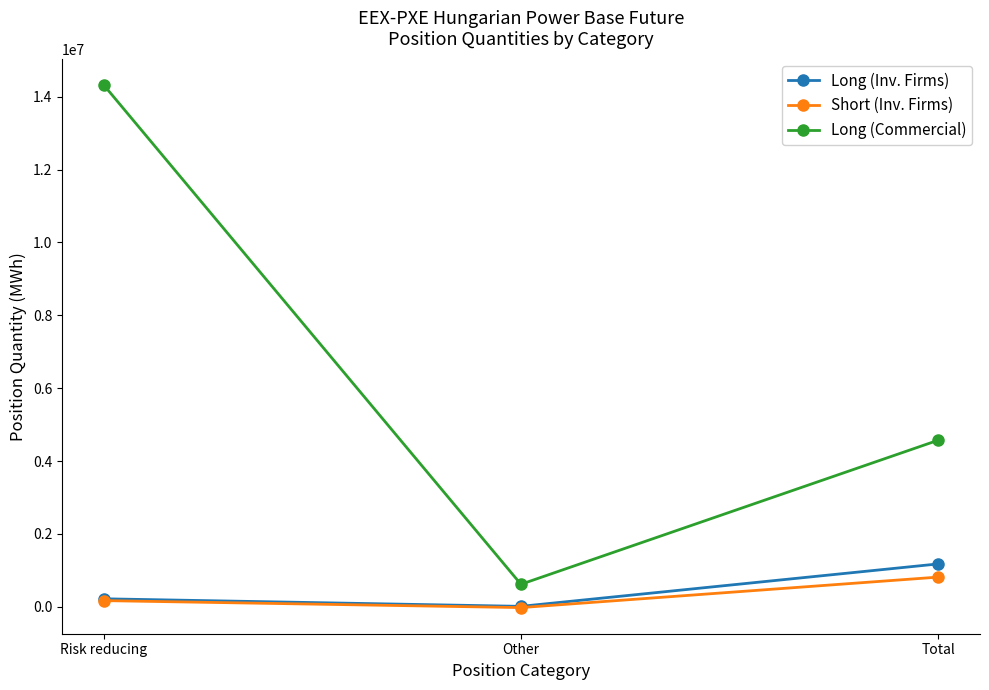

What is the difference between the highest and lowest values at Other?

639714